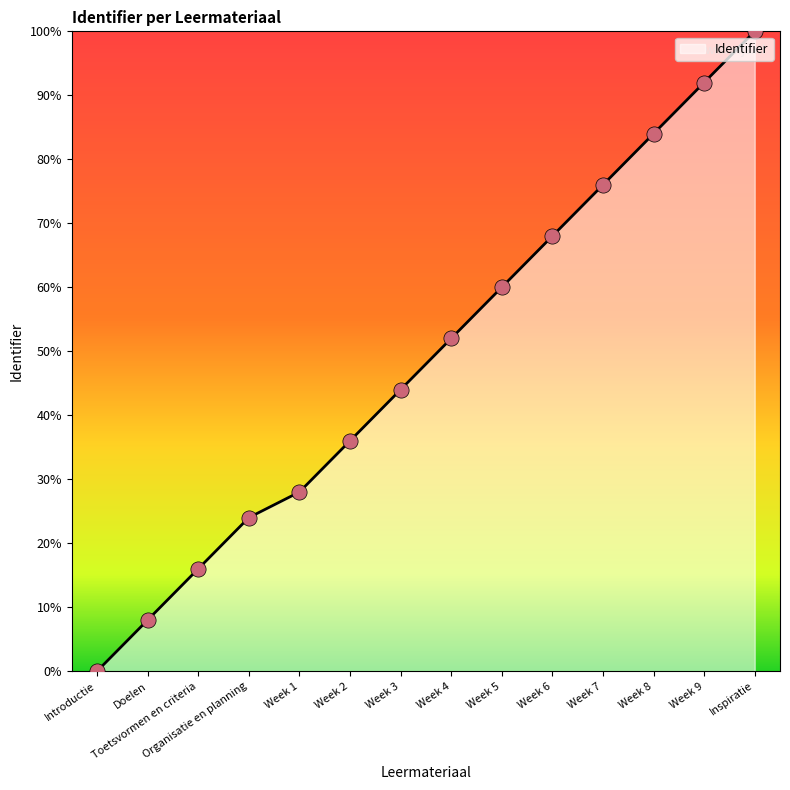

What is the change in value from Organisatie en planning to Inspiratie?

+76.0